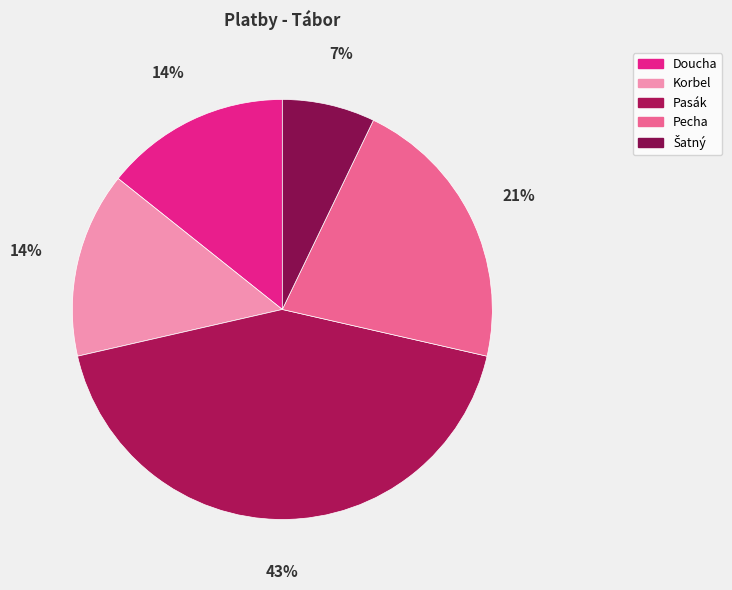

How many slices are in this pie chart?

5